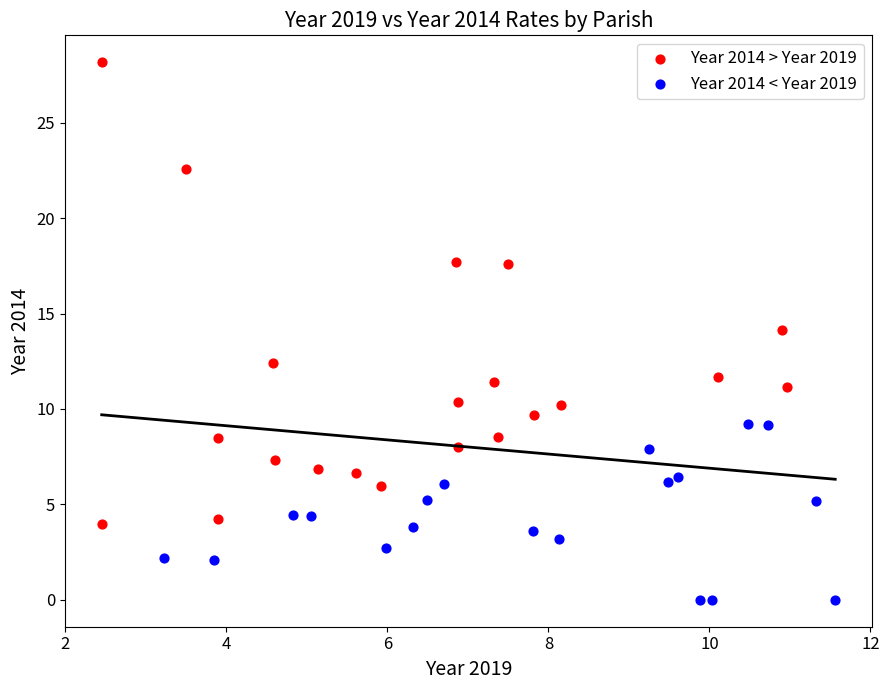

Which series contains the lowest Y value?

Year 2014 < Year 2019